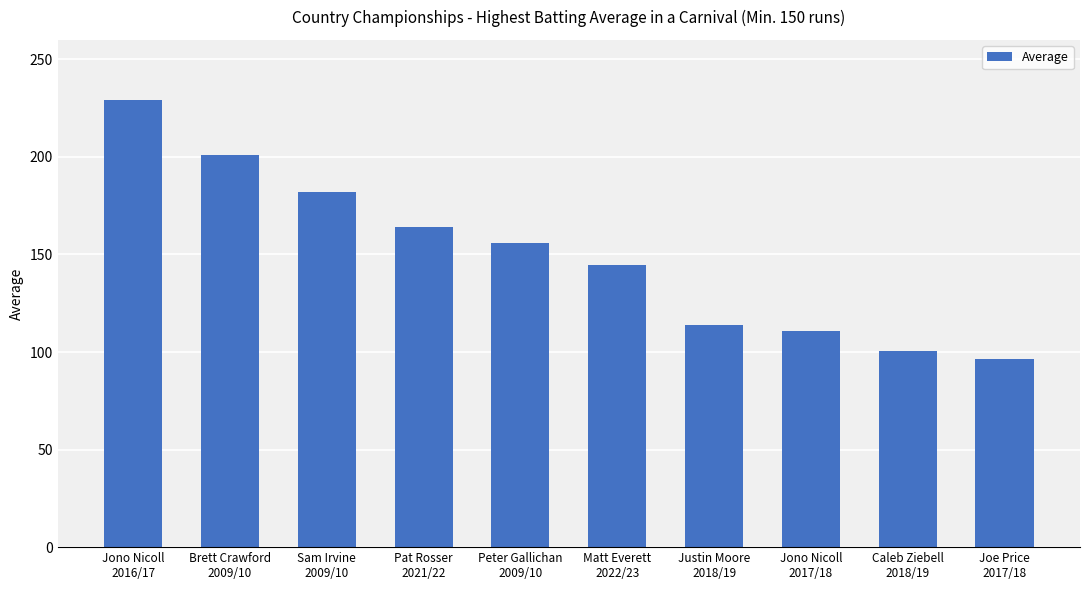

Reading left to right, what are all the values shown in this chart?

Jono Nicoll
2016/17=229.0	Brett Crawford
2009/10=201.0	Sam Irvine
2009/10=182.0	Pat Rosser
2021/22=164.0	Peter Gallichan
2009/10=156.0	Matt Everett
2022/23=144.5	Justin Moore
2018/19=114.0	Jono Nicoll
2017/18=111.0	Caleb Ziebell
2018/19=100.5	Joe Price
2017/18=96.5